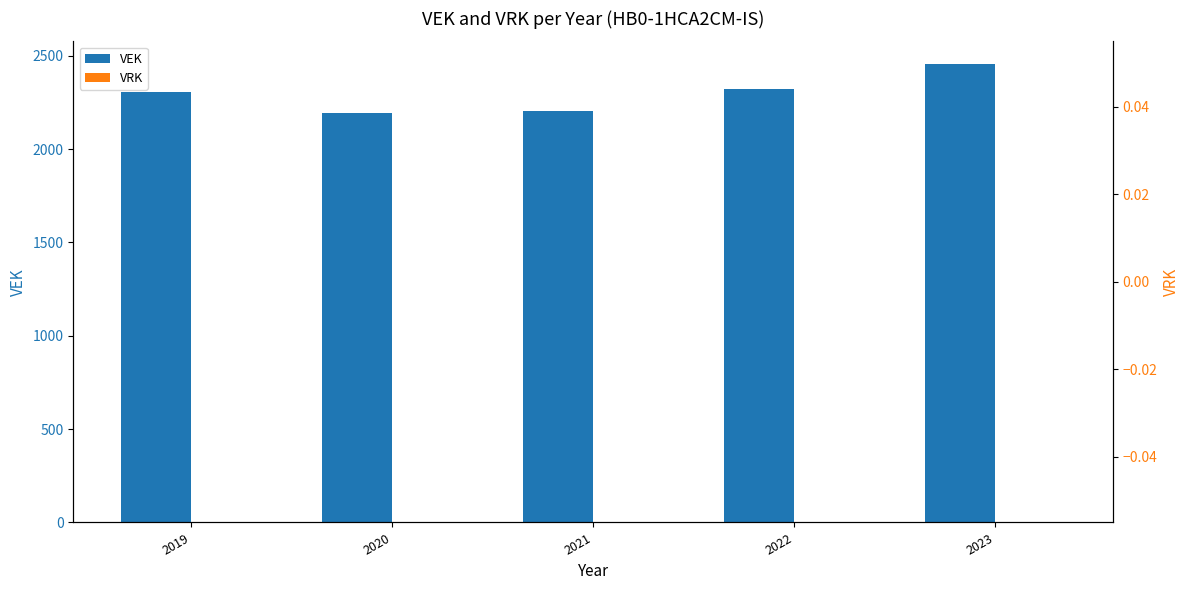

The VEK series shows 2324 at 2022. True or false?

True